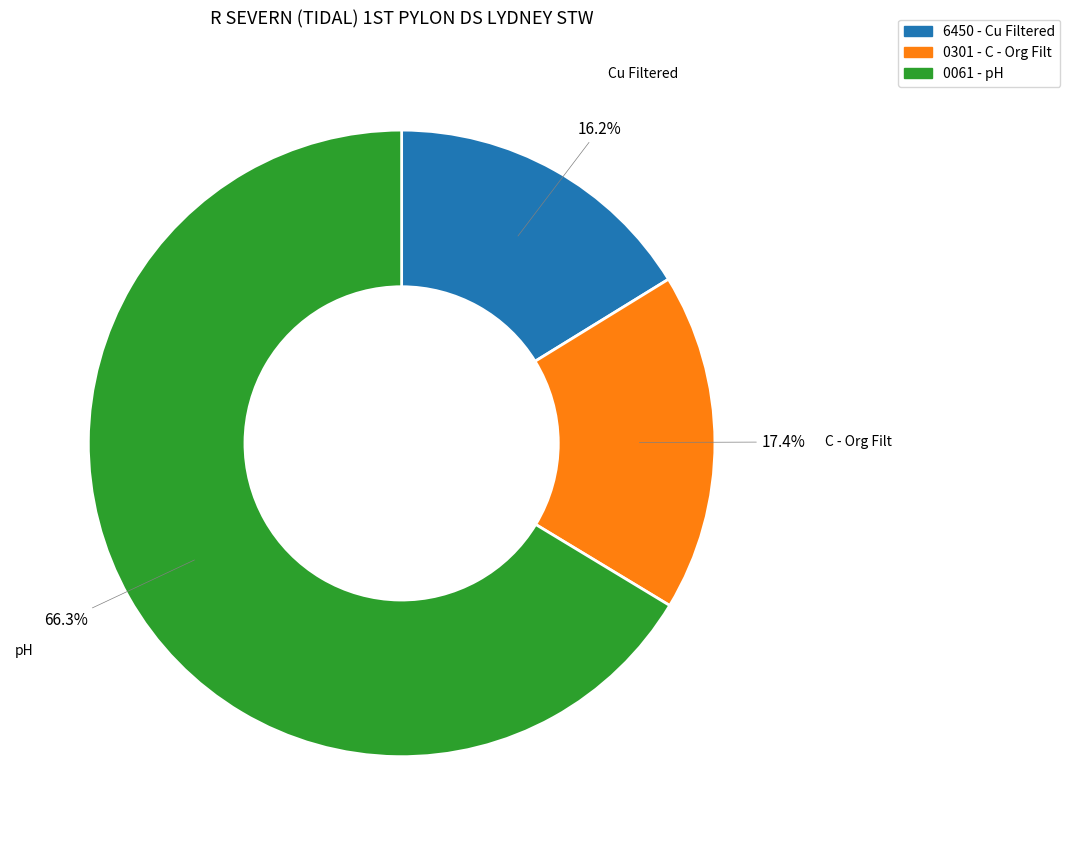

Does any single category account for the majority?

Yes